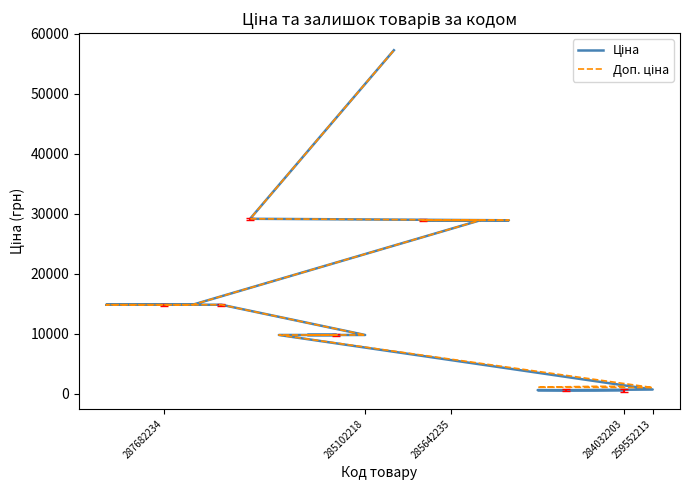

What is the difference between the maximum and minimum values in the Ціна series?

56729.8